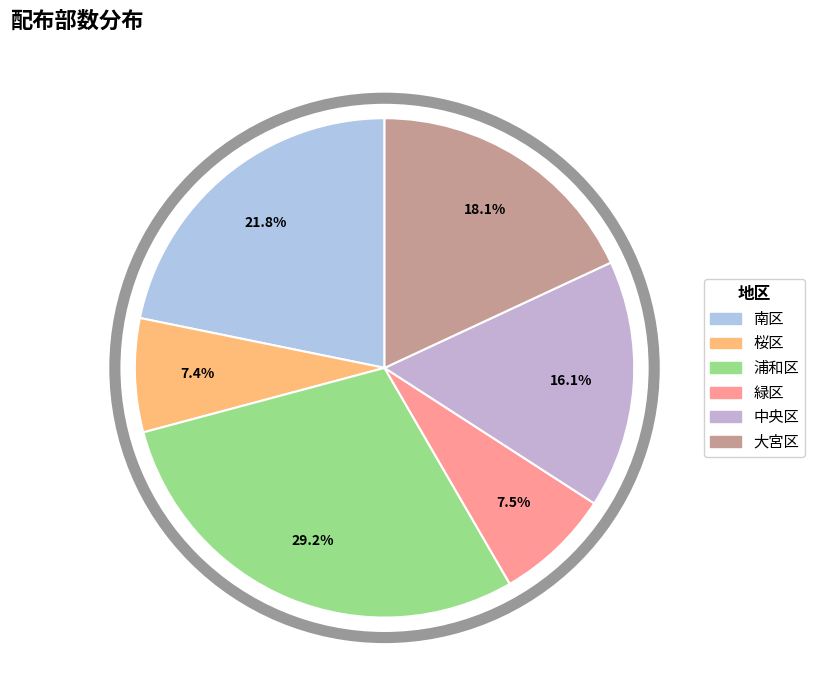

How many slices are in this pie chart?

6